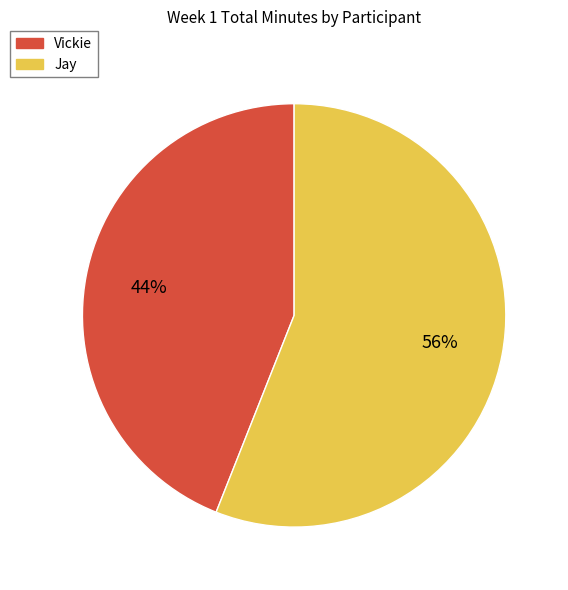

Which category accounts for the majority?

Jay